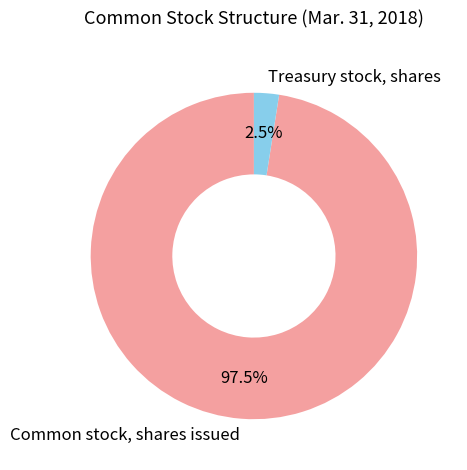

Does Common stock, shares issued represent more than half of the total?

Yes